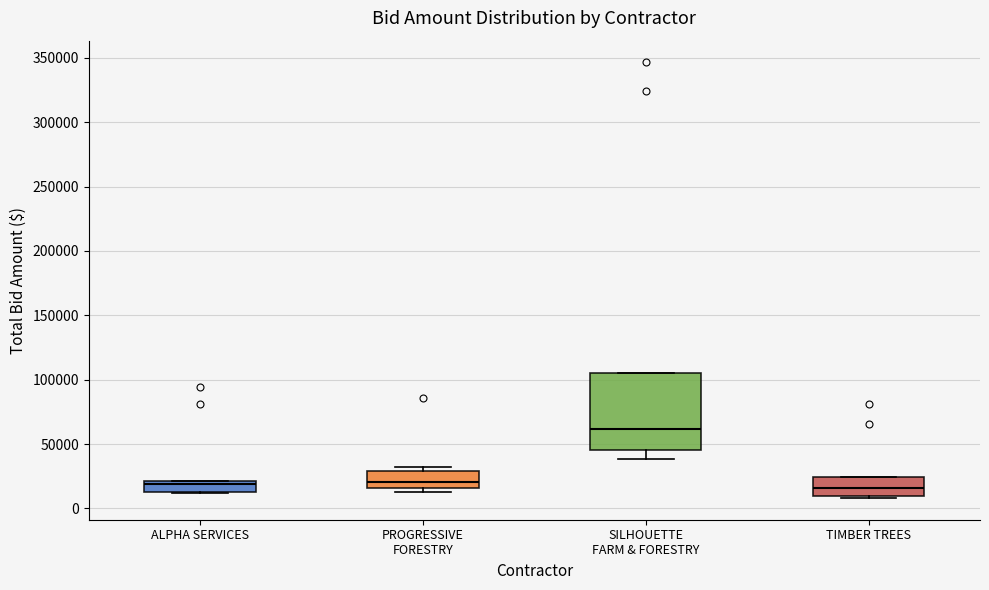

Which box is the tallest, from its lower edge to its upper edge?

SILHOUETTE FARM & FORESTRY